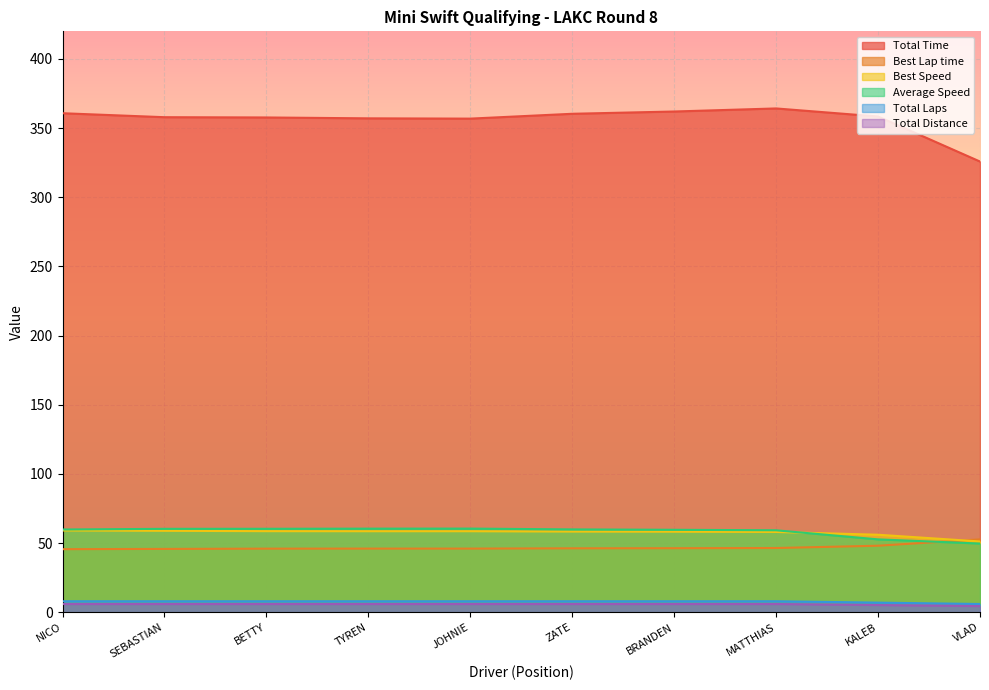

True or false: Total Laps and Average Speed cross at least once.

False